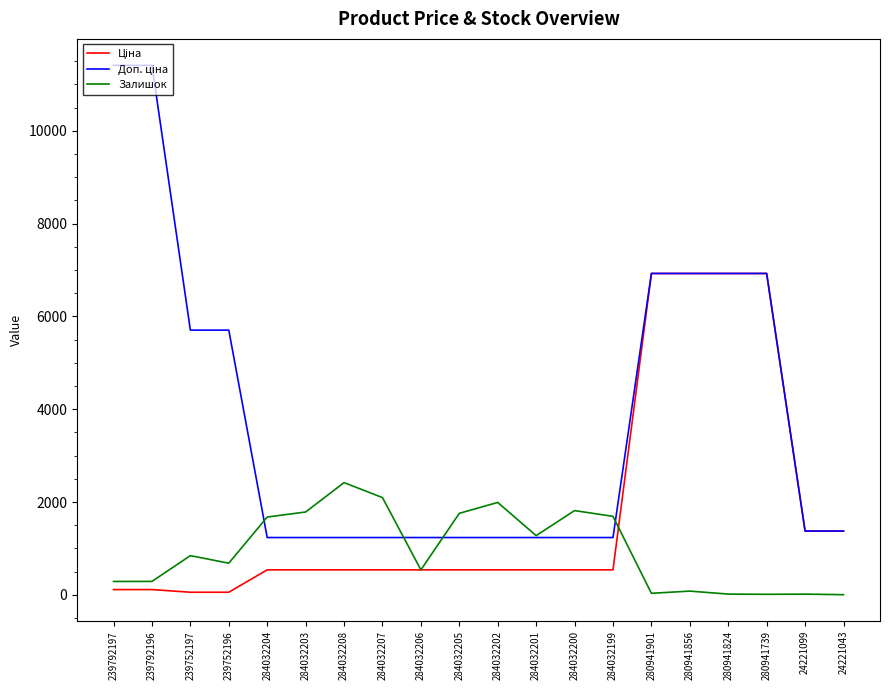

Does the chart display data point markers on the line(s)?

No